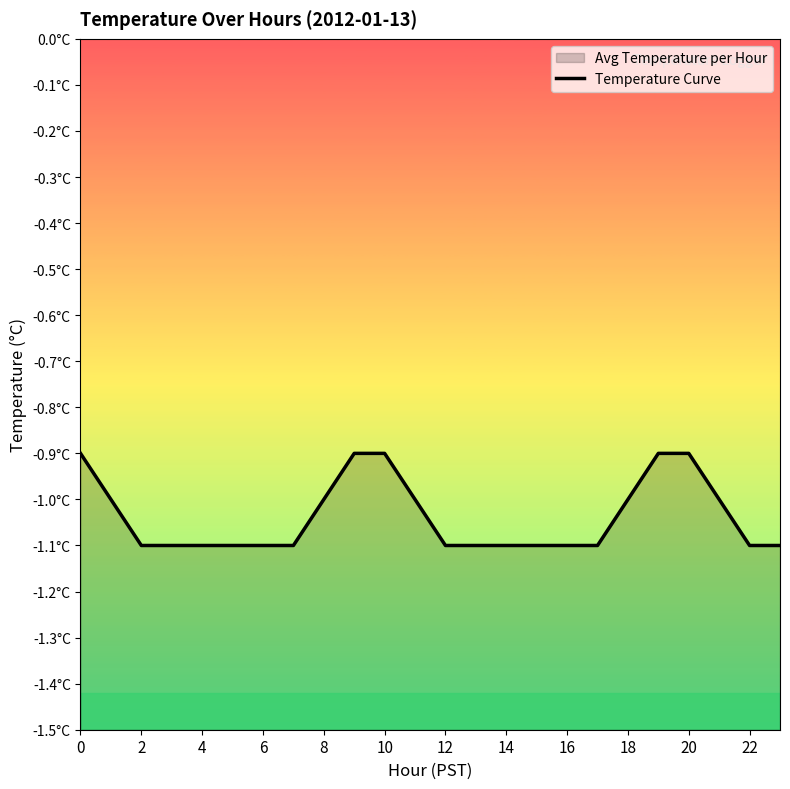

What is the value of the 4th point from the left?

-1.1